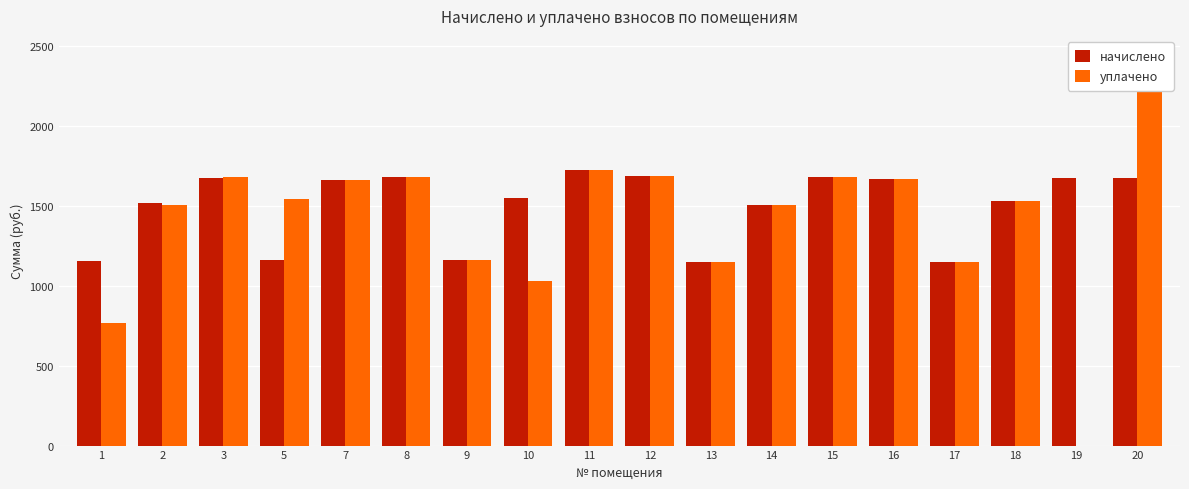

List the series in order of their overall mean, highest first.

начислено, уплачено